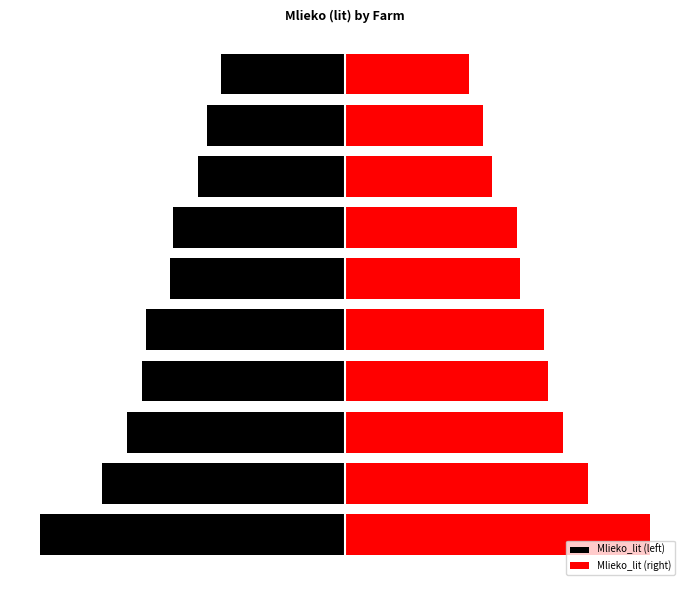

What is the average value of the Mlieko_lit (left) series?

-147.3